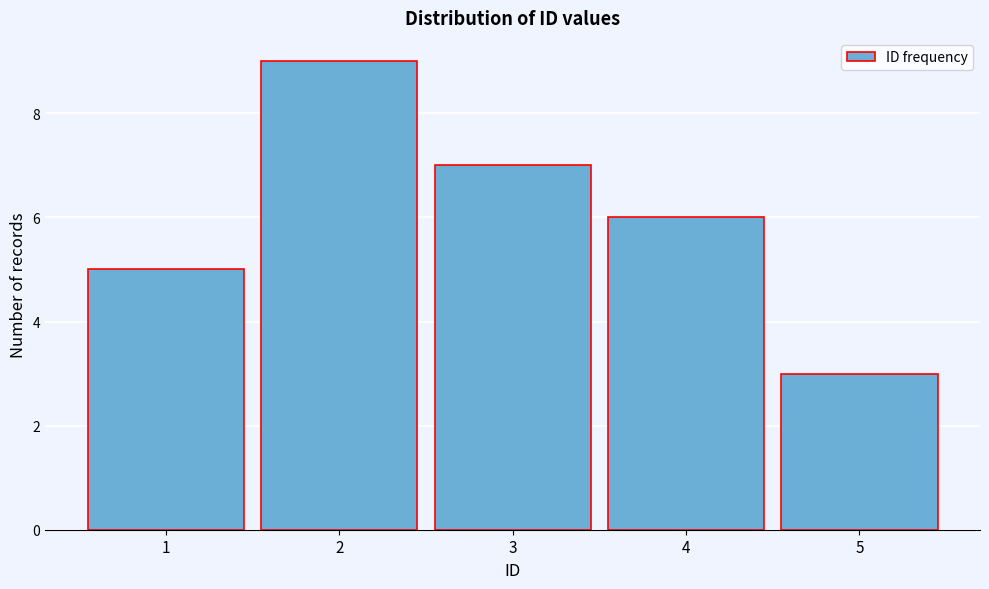

Reading left to right, list every bar in this chart as the range it spans on the x-axis followed by its height. The values are not printed on the chart, so give them approximately, as read against the axis.

0.5 to 1.5: 5
1.5 to 2.5: 9
2.5 to 3.5: 7
3.5 to 4.5: 6
4.5 to 5.5: 3